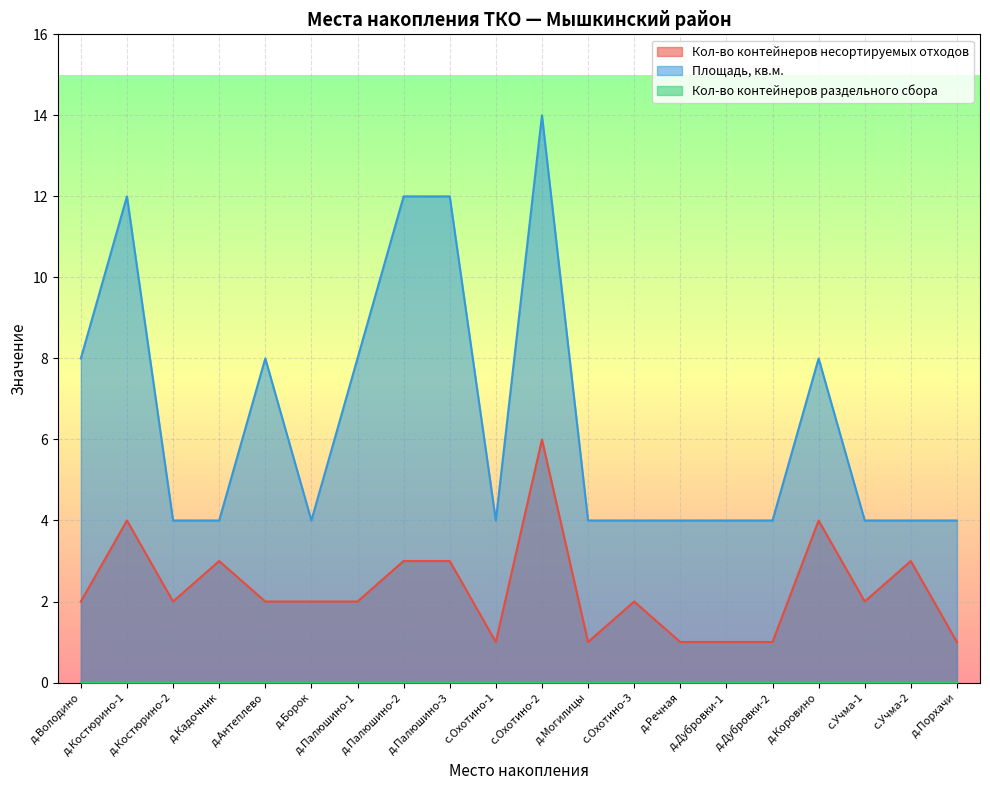

Rank the series by their average value, from highest to lowest.

Площадь, кв.м., Кол-во контейнеров несортируемых отходов